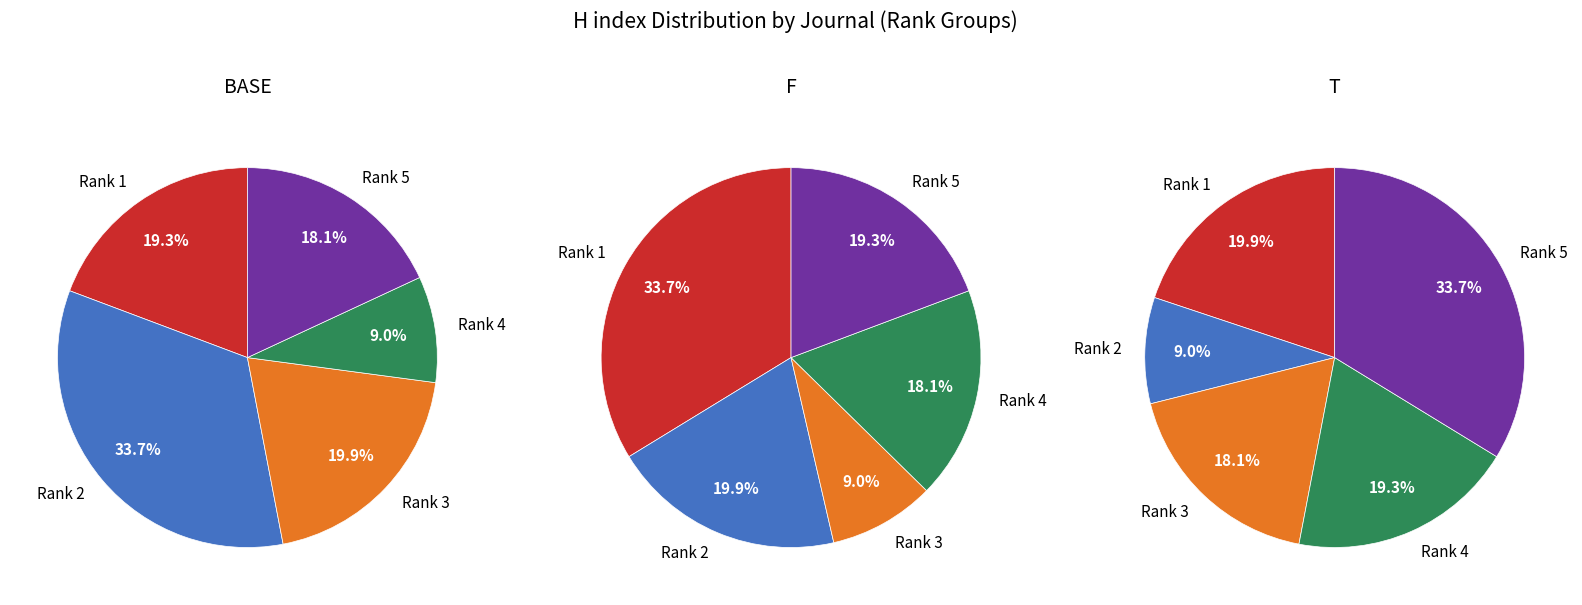

Is there any slice that represents more than half of the pie?

No